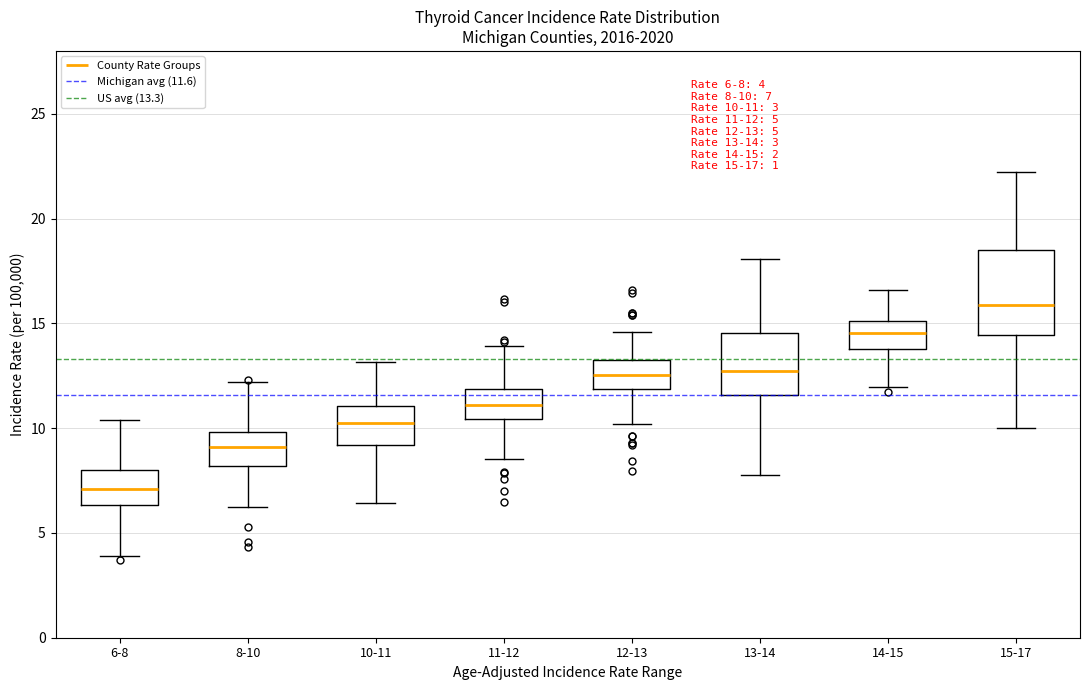

Which box has the highest median line?

15-17